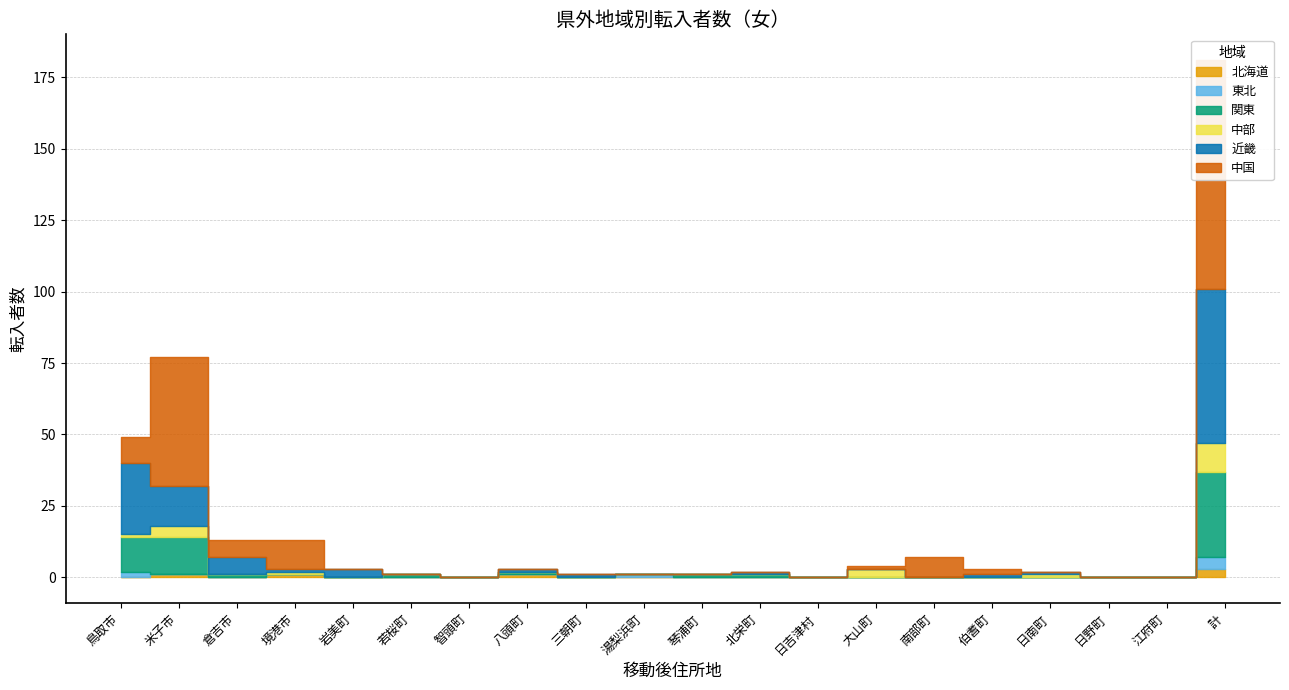

At which label does 近畿 first exceed 1?

鳥取市